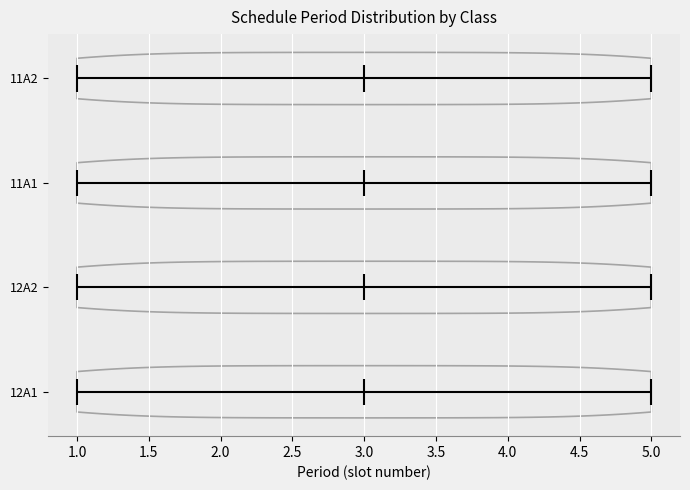

What is the highest point the violin for 12A2 reaches on the x-axis? The values are not printed on the chart, so give them approximately, as read against the axis.

5